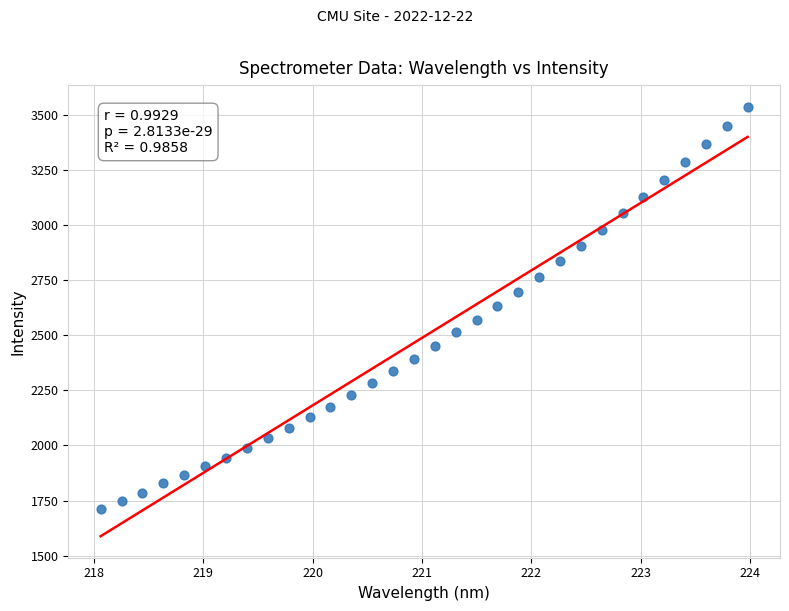

What is the range of X values (max minus min)?

5.9